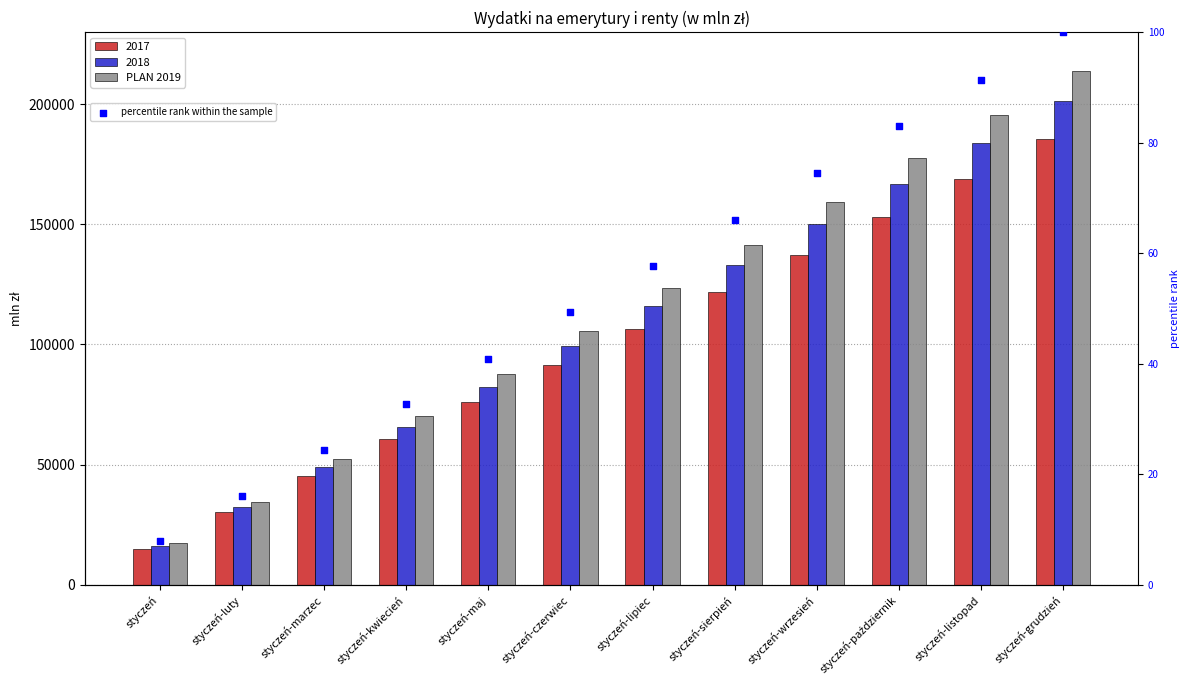

What is the total value across all series at styczeń-marzec?

52212.5